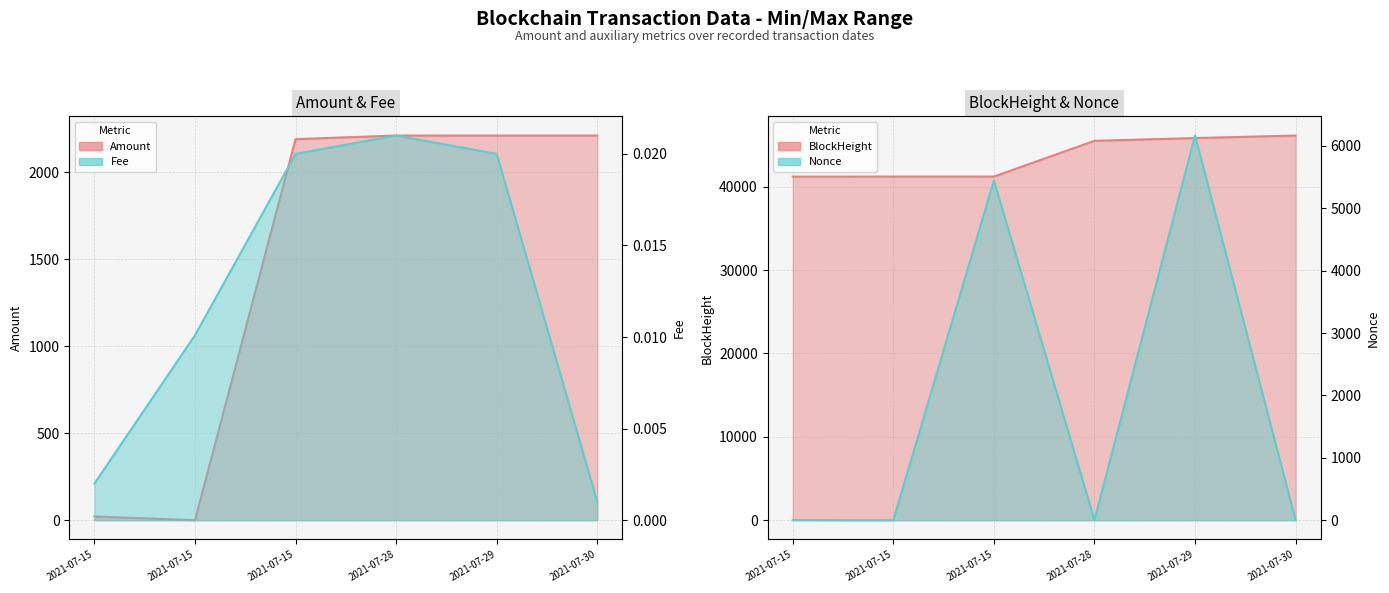

How many lines are shown in the chart?

2